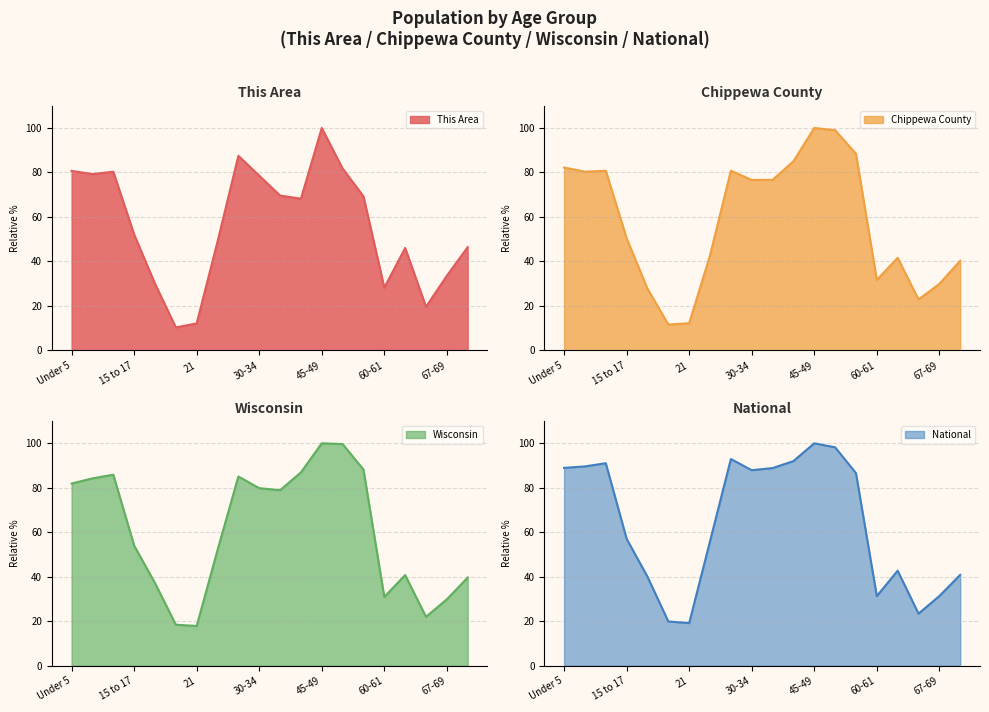

Reading left to right, extract all data points from this chart.

This Area: Under 5=80.7	5 to 9=79.3	10 to 14=80.4	15 to 17=52.1	18-19=30.0	20=10.4	21=12.1	22-24=48.9	25-29=87.5	30-34=78.6	35-39=69.6	40-44=68.2	45-49=100.0	50-54=81.8	55-59=69.3	60-61=28.2	62-64=46.1	65-66=19.6	67-69=33.6	70-74=46.4
Chippewa County: Under 5=82.2	5 to 9=80.4	10 to 14=80.8	15 to 17=50.4	18-19=27.8	20=11.6	21=12.2	22-24=42.7	25-29=80.8	30-34=76.7	35-39=76.7	40-44=85.0	45-49=100.0	50-54=99.0	55-59=88.4	60-61=31.7	62-64=41.6	65-66=22.9	67-69=29.9	70-74=40.3
Wisconsin: Under 5=81.9	5 to 9=84.2	10 to 14=85.9	15 to 17=54.0	18-19=37.2	20=18.5	21=17.9	22-24=52.0	25-29=85.1	30-34=79.8	35-39=78.9	40-44=86.9	45-49=100.0	50-54=99.7	55-59=88.2	60-61=30.9	62-64=40.8	65-66=22.0	67-69=29.9	70-74=39.6
National: Under 5=89.0	5 to 9=89.6	10 to 14=91.1	15 to 17=57.0	18-19=40.0	20=19.9	21=19.2	22-24=56.0	25-29=92.9	30-34=87.9	35-39=88.9	40-44=92.0	45-49=100.0	50-54=98.2	55-59=86.6	60-61=31.3	62-64=42.7	65-66=23.4	67-69=31.3	70-74=40.9